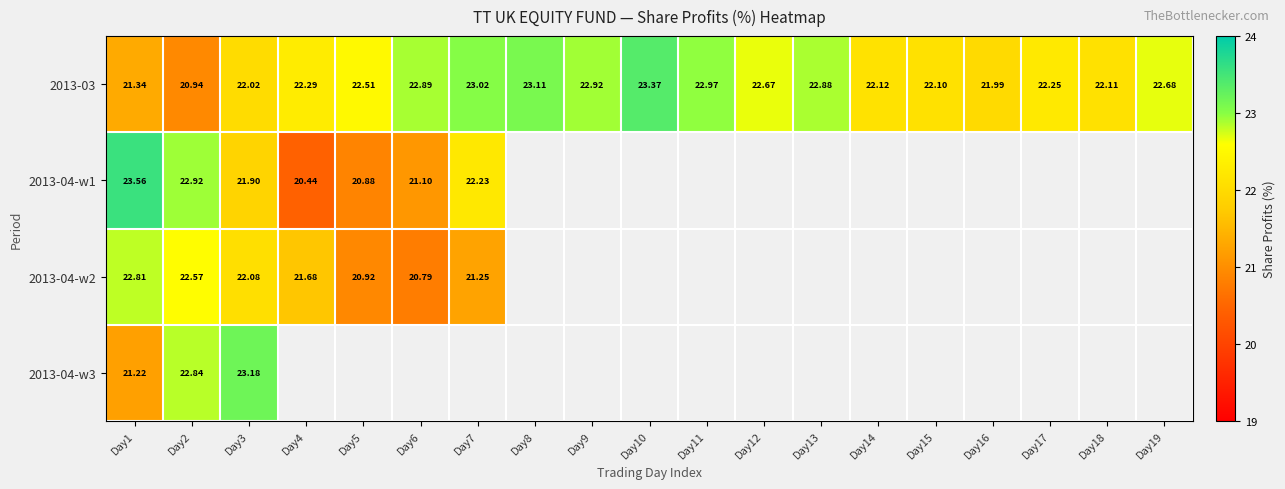

Is the value of 2013-04-w2 at Day7 greater than the value of 2013-03 at Day15?

No